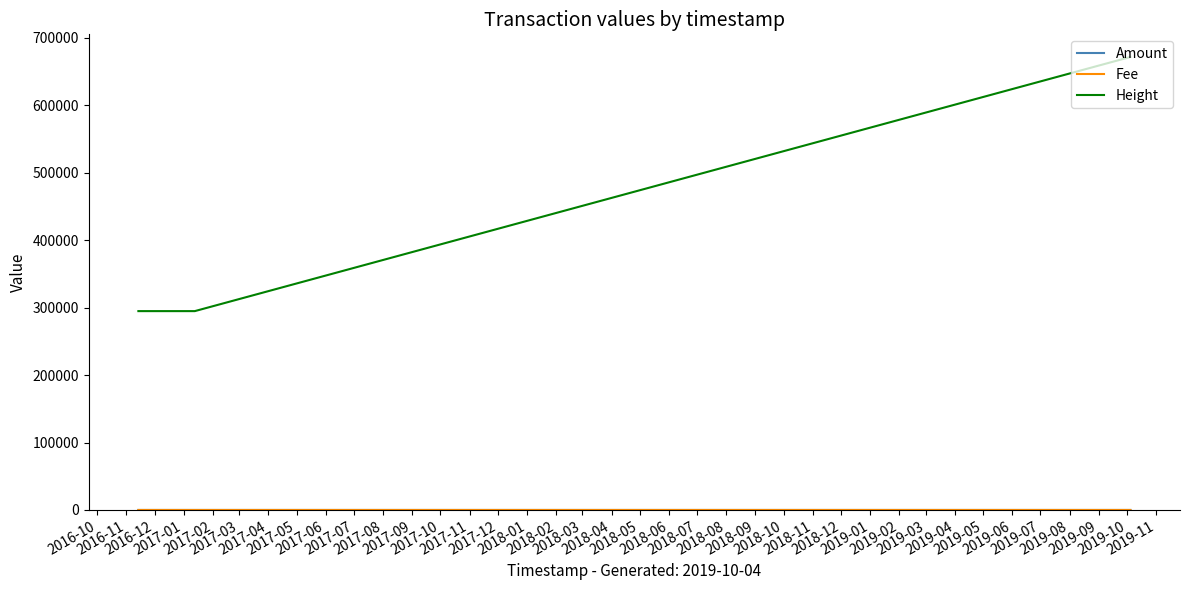

Which series has the largest total across all categories?

Height